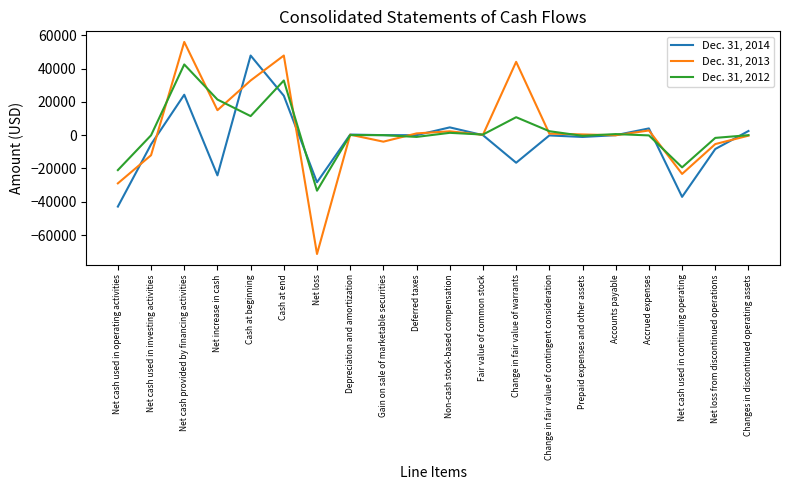

At how many categories does at least one series exceed 32473?

4